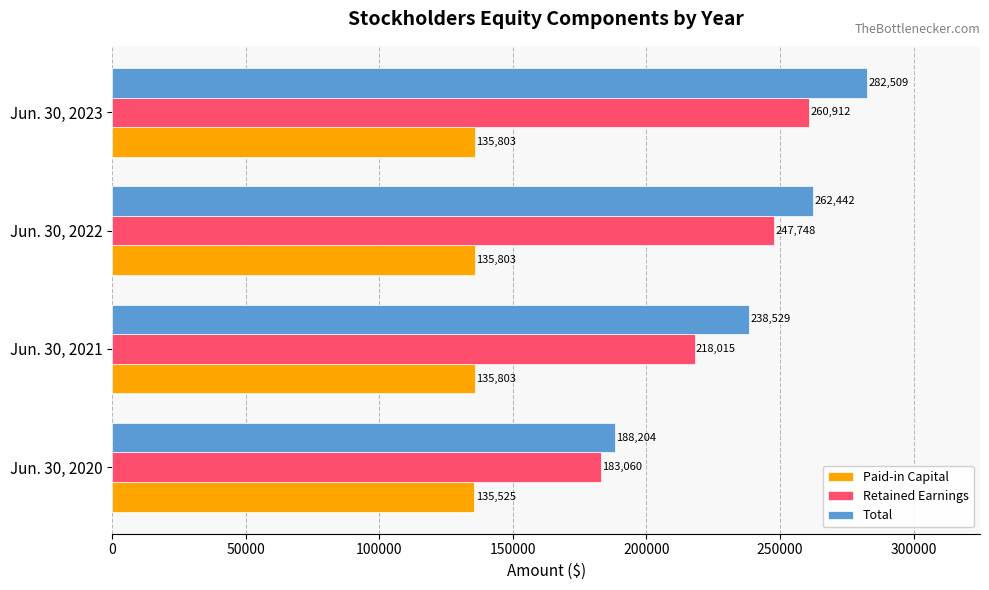

List the labels in order of Total value, largest first.

Jun. 30, 2023, Jun. 30, 2022, Jun. 30, 2021, Jun. 30, 2020